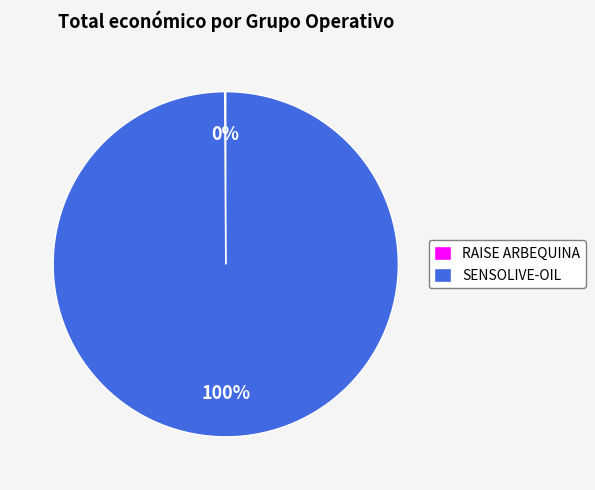

Is it true that SENSOLIVE-OIL is 100% of the pie?

True